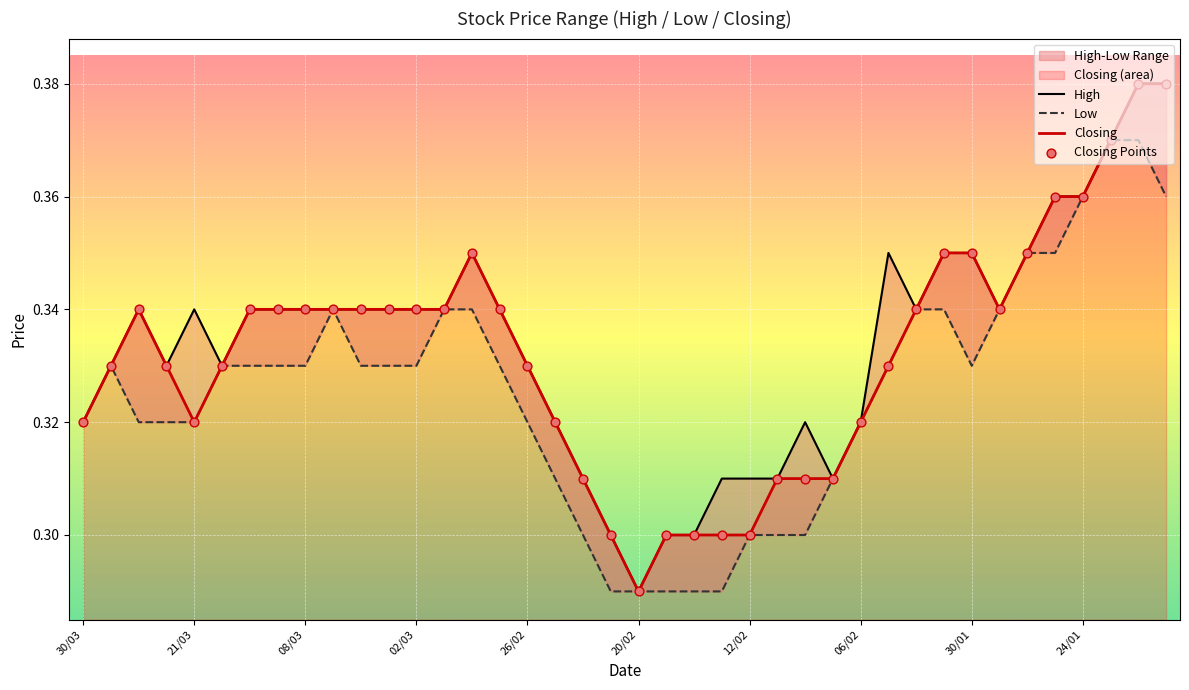

Which series has the widest spread of Y values?

High